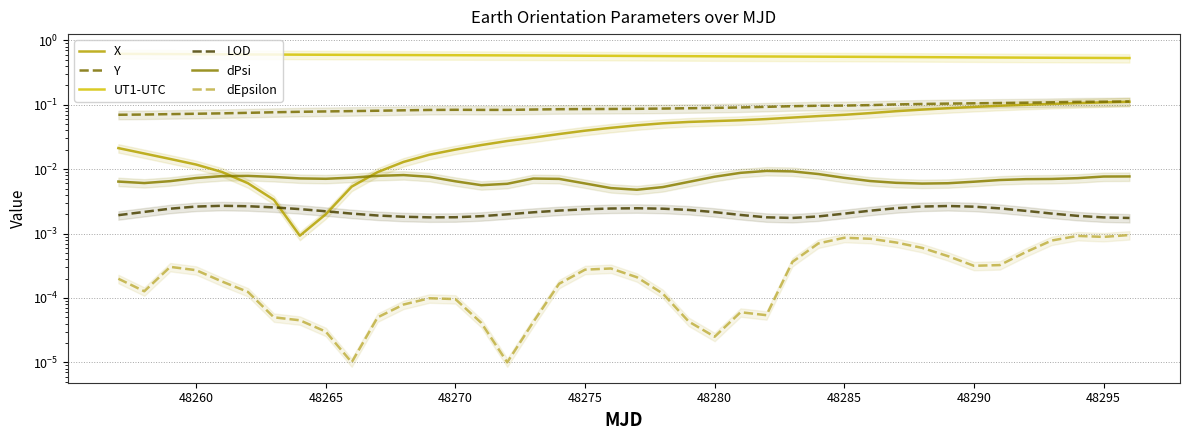

Which series has the largest total across all categories?

UT1-UTC